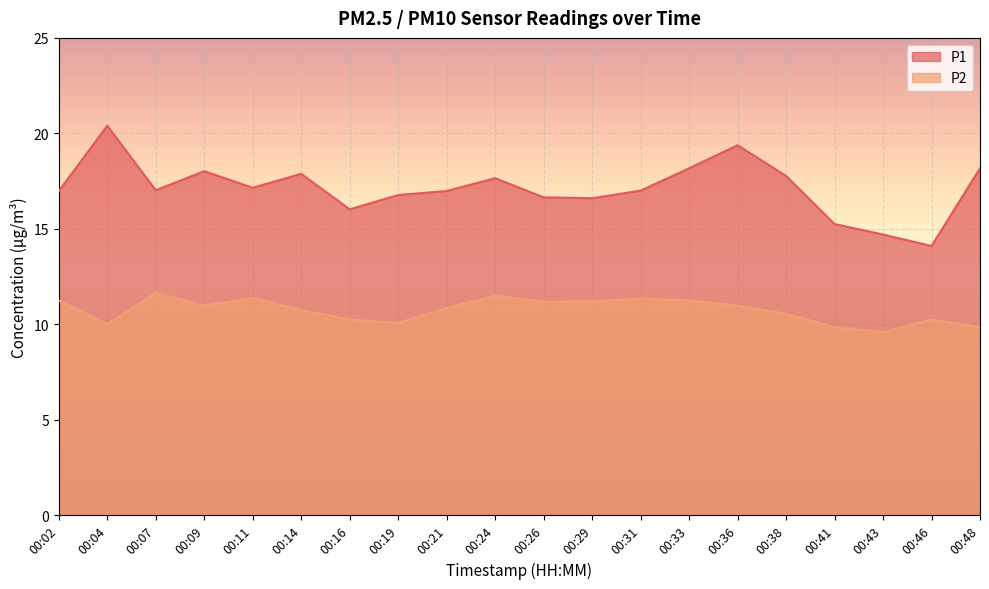

Where is the first local maximum for P2?

00:07